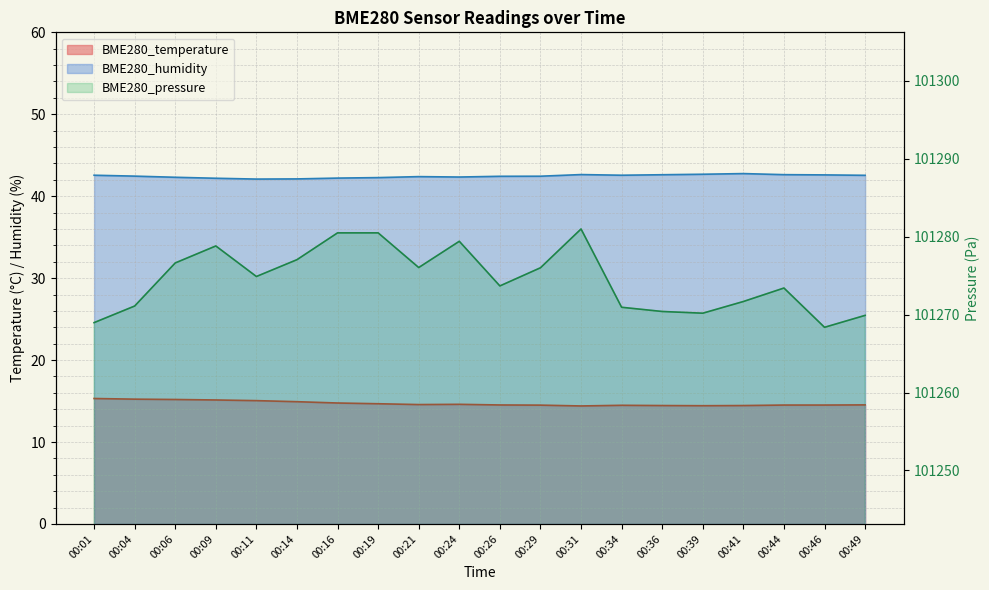

What is the spread (max minus min) of values at 00:19?

101265.8